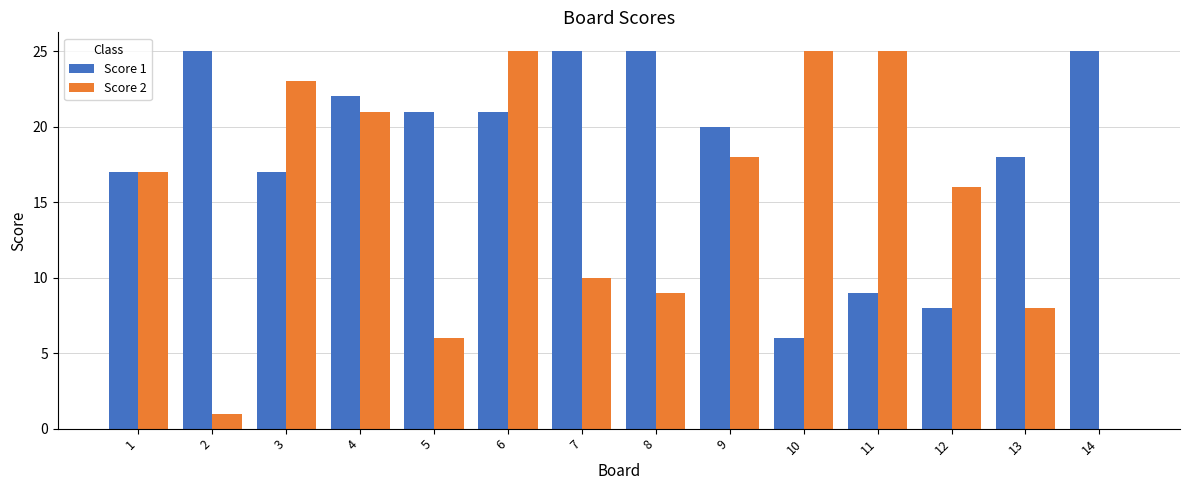

True or false: Score 2 has a value of 17 at 1.

True